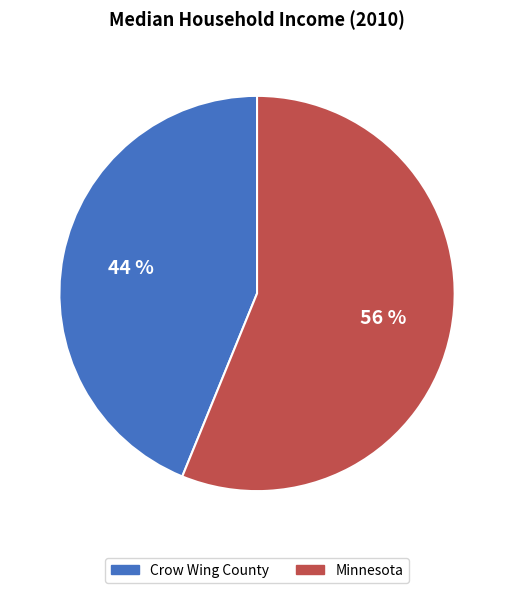

Which slice is the smallest?

Crow Wing County